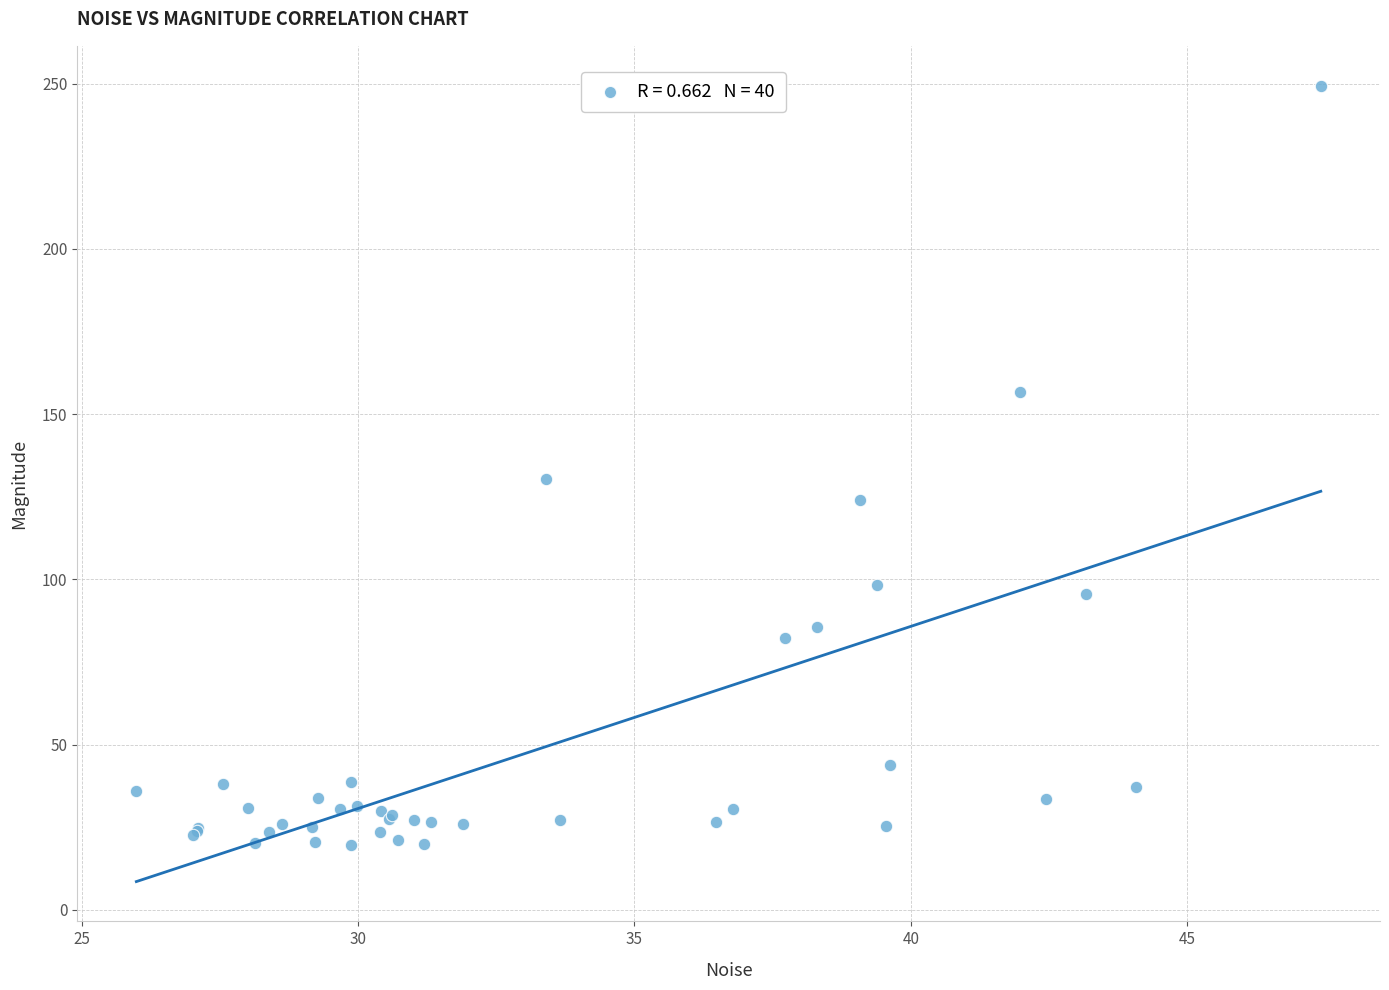

What Y value in the scatter plot is closest to 134?

130.4